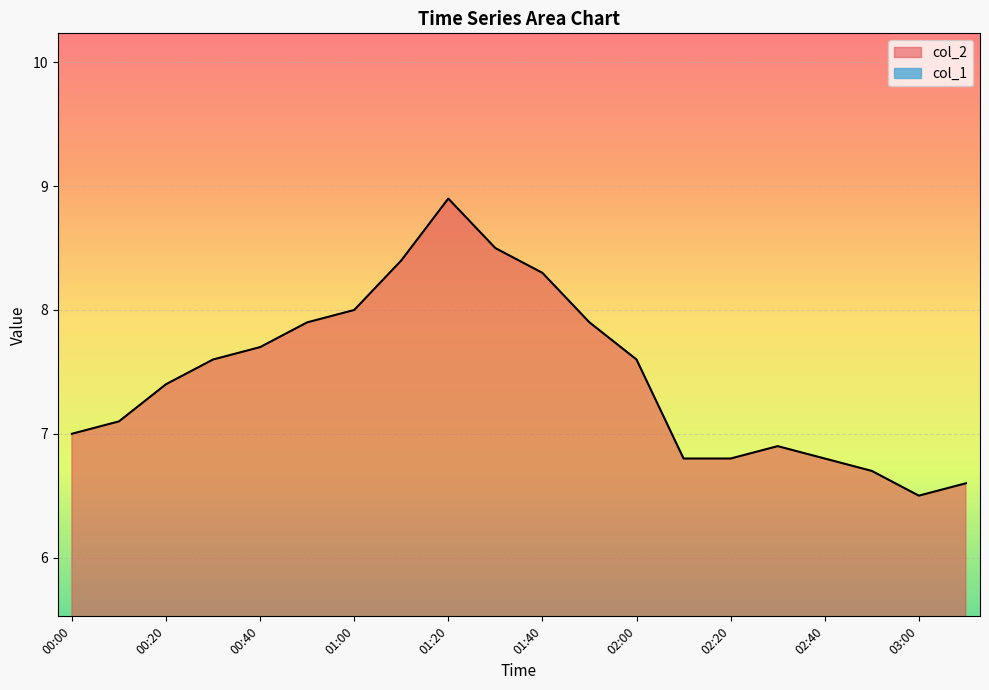

Read the col_2 value at 02:10.

6.8